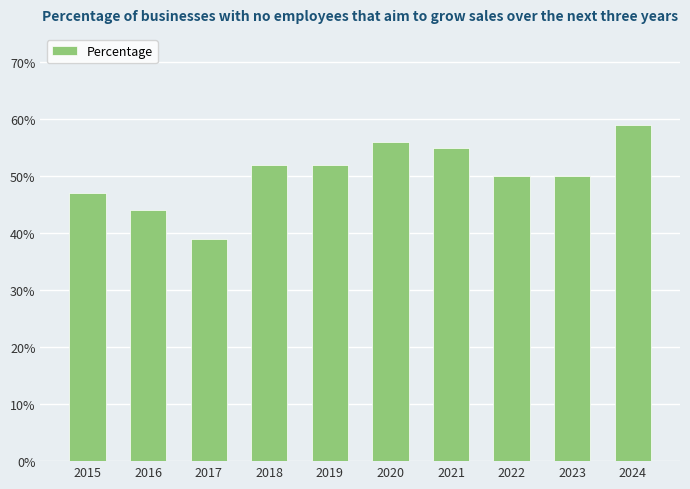

How many values are between 0 and 1?

10